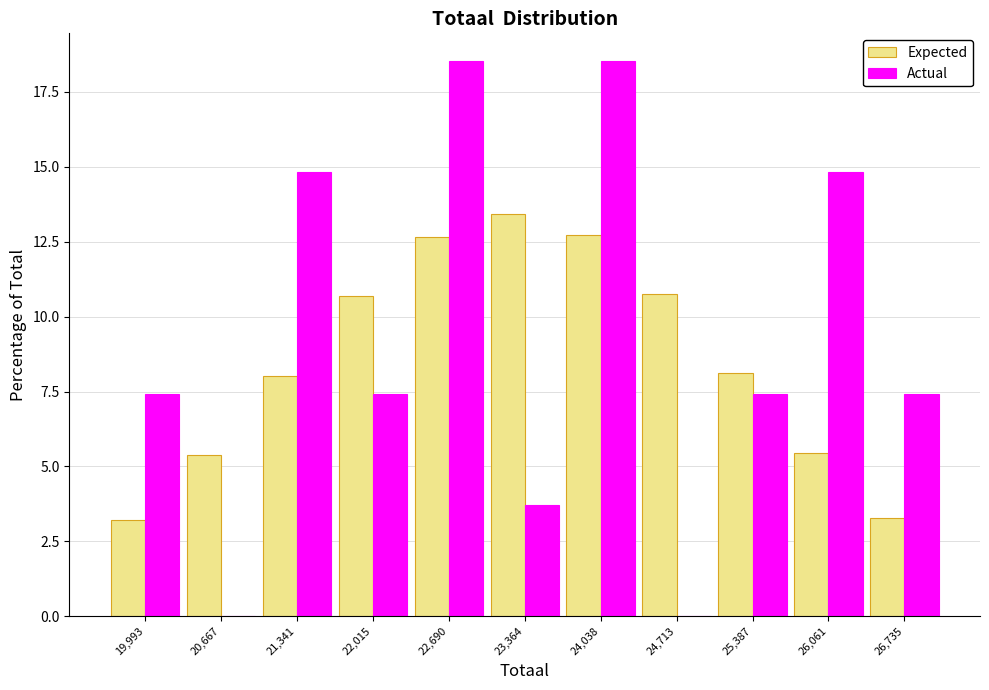

What is the height of the Expected bar covering 20300 to 21000 on the x-axis? Neither the bar edges nor the heights are printed on the chart, so give them approximately, as read against the axes.

5.5